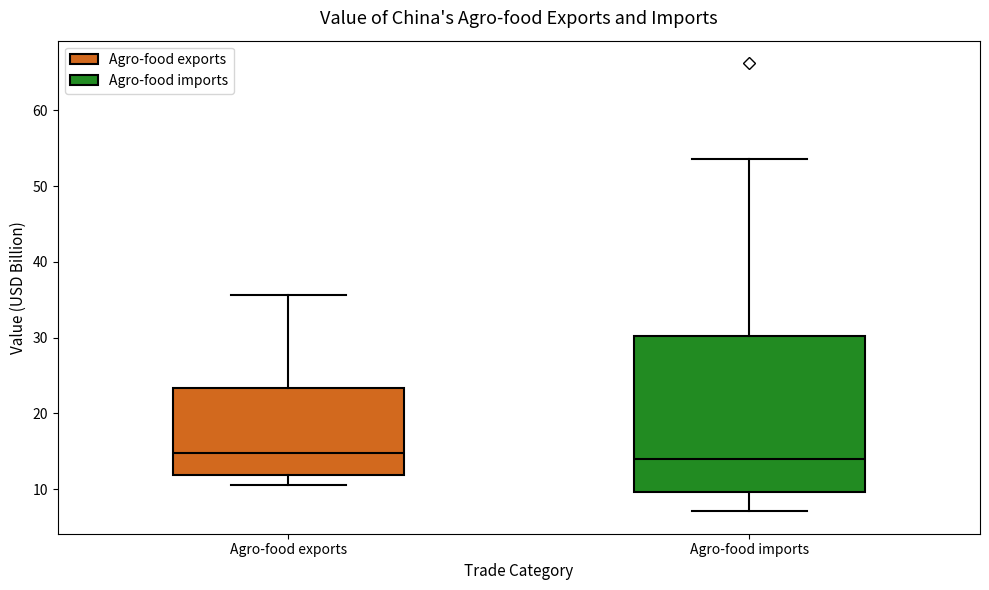

Reading left to right, read every box against the y-axis: the position of its median line, the range the box covers, and the ends of its whiskers. The values are not printed on the chart, so give them approximately, as read against the axis.

Agro-food exports: median 15, box 12 to 23, whiskers 11 to 36
Agro-food imports: median 14, box 10 to 30, whiskers 7 to 54